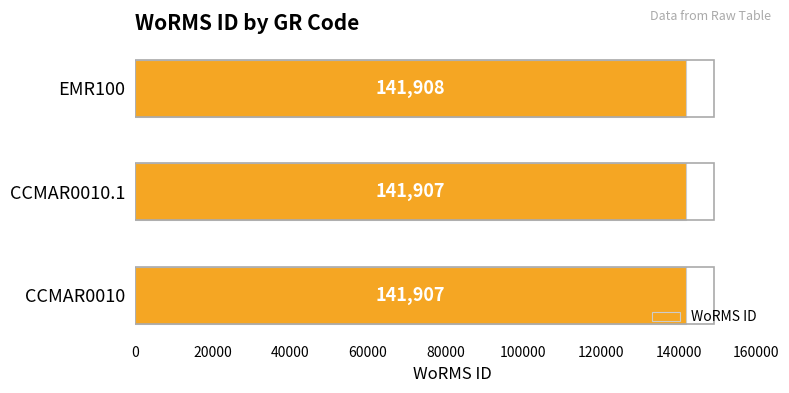

What is the average value?

141907